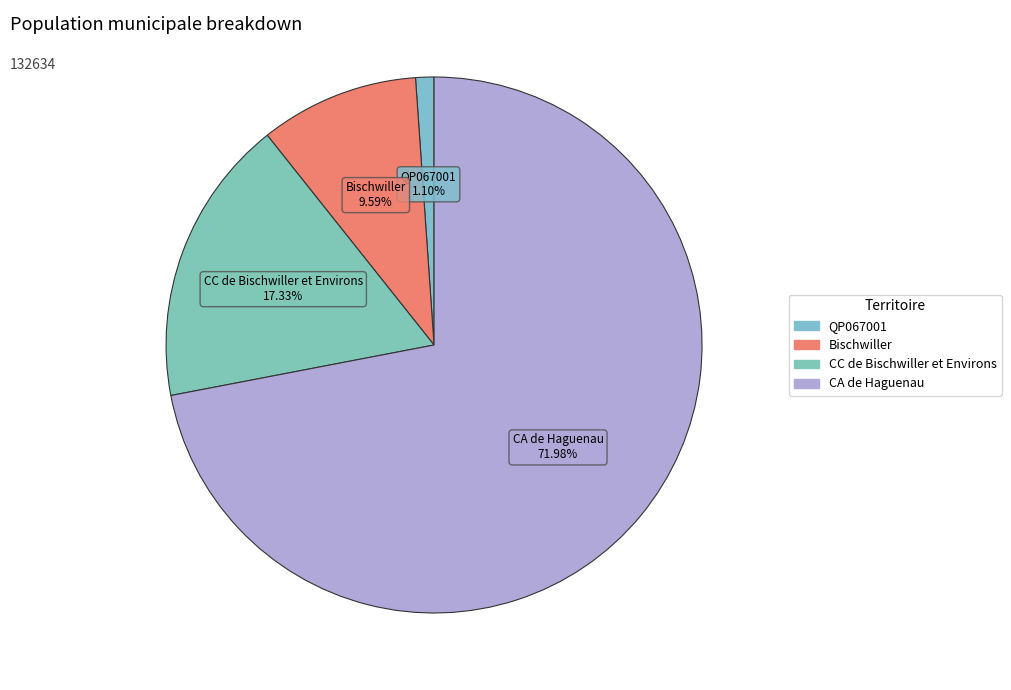

Is the sum of Bischwiller and CC de Bischwiller et Environs greater than half?

No